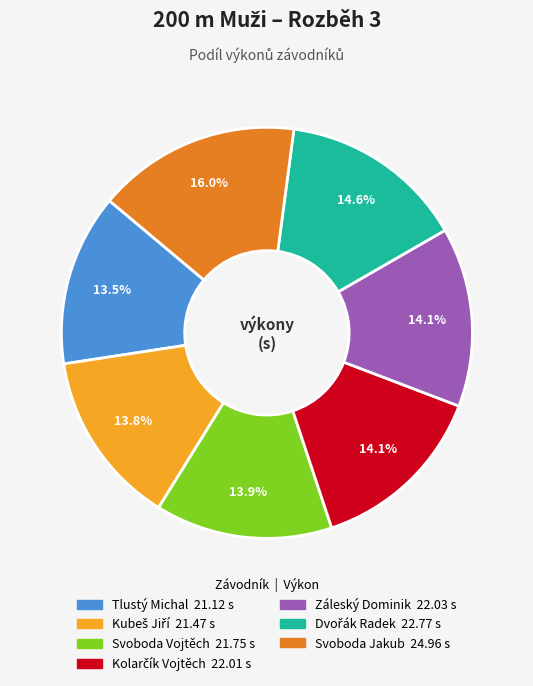

What is the total percentage of Záleský Dominik and Svoboda Vojtěch?

28.0%